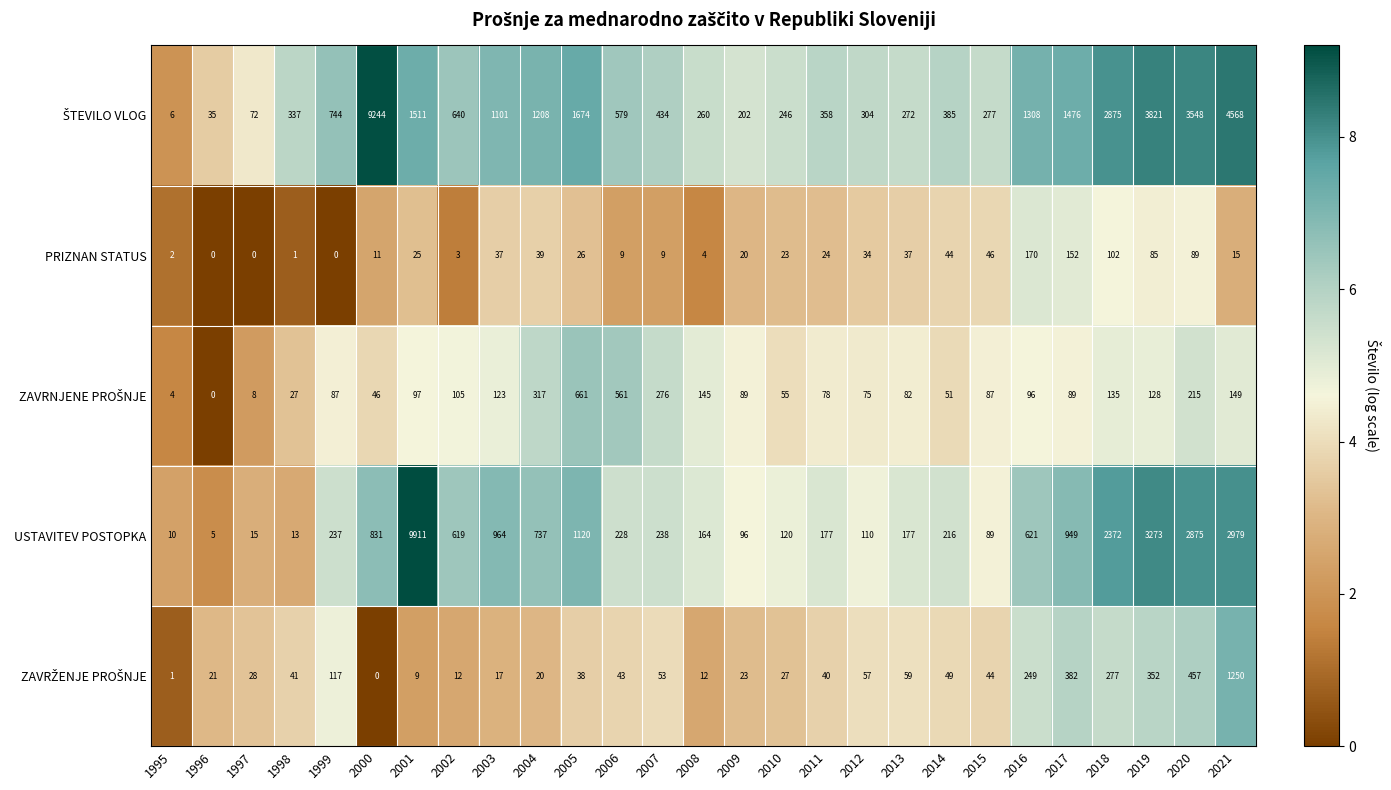

At which category does the chart reach its peak across all series?

2001